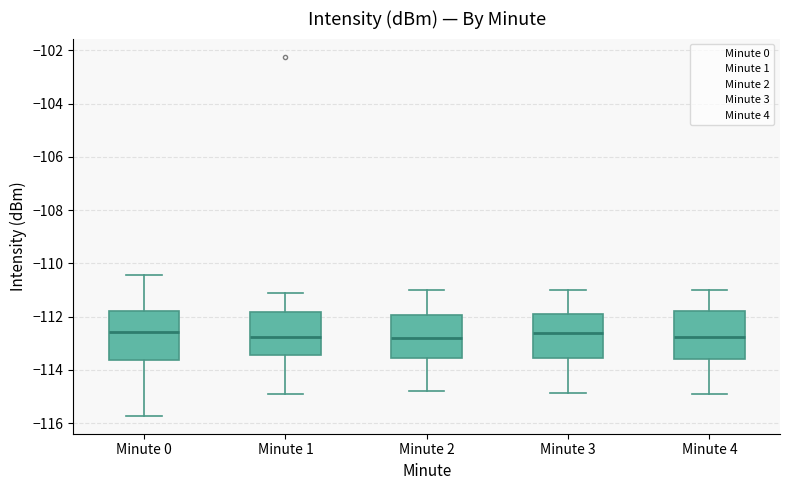

Reading left to right, read every box against the y-axis: the position of its median line, the range the box covers, and the ends of its whiskers. The values are not printed on the chart, so give them approximately, as read against the axis.

Minute 0: median -112.6, box -113.6 to -111.8, whiskers -115.8 to -110.4
Minute 1: median -112.8, box -113.4 to -111.8, whiskers -114.8 to -111.2
Minute 2: median -112.8, box -113.6 to -112.0, whiskers -114.8 to -111.0
Minute 3: median -112.6, box -113.6 to -112.0, whiskers -114.8 to -111.0
Minute 4: median -112.8, box -113.6 to -111.8, whiskers -115.0 to -111.0